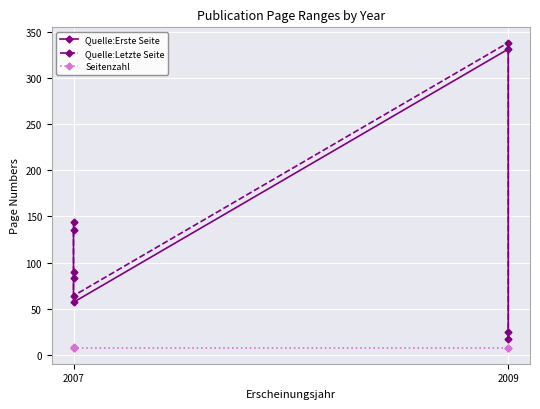

List the series in order of their peak value, highest first.

Quelle:Letzte Seite, Quelle:Erste Seite, Seitenzahl